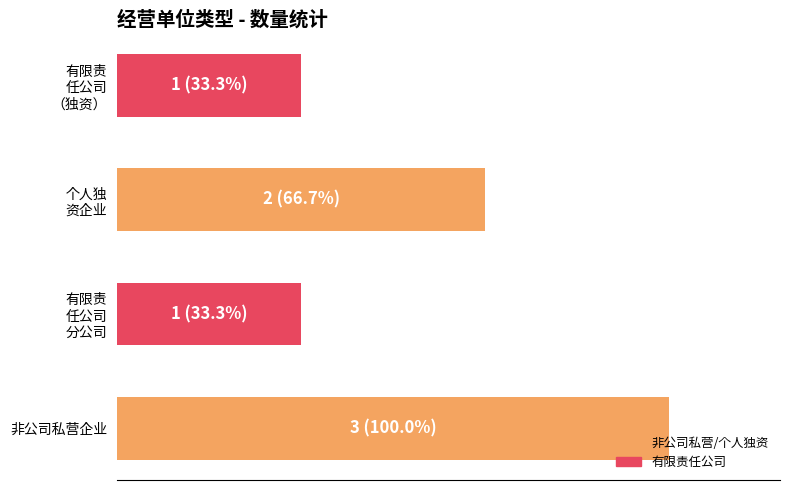

What is the difference between the second highest and minimum values?

1